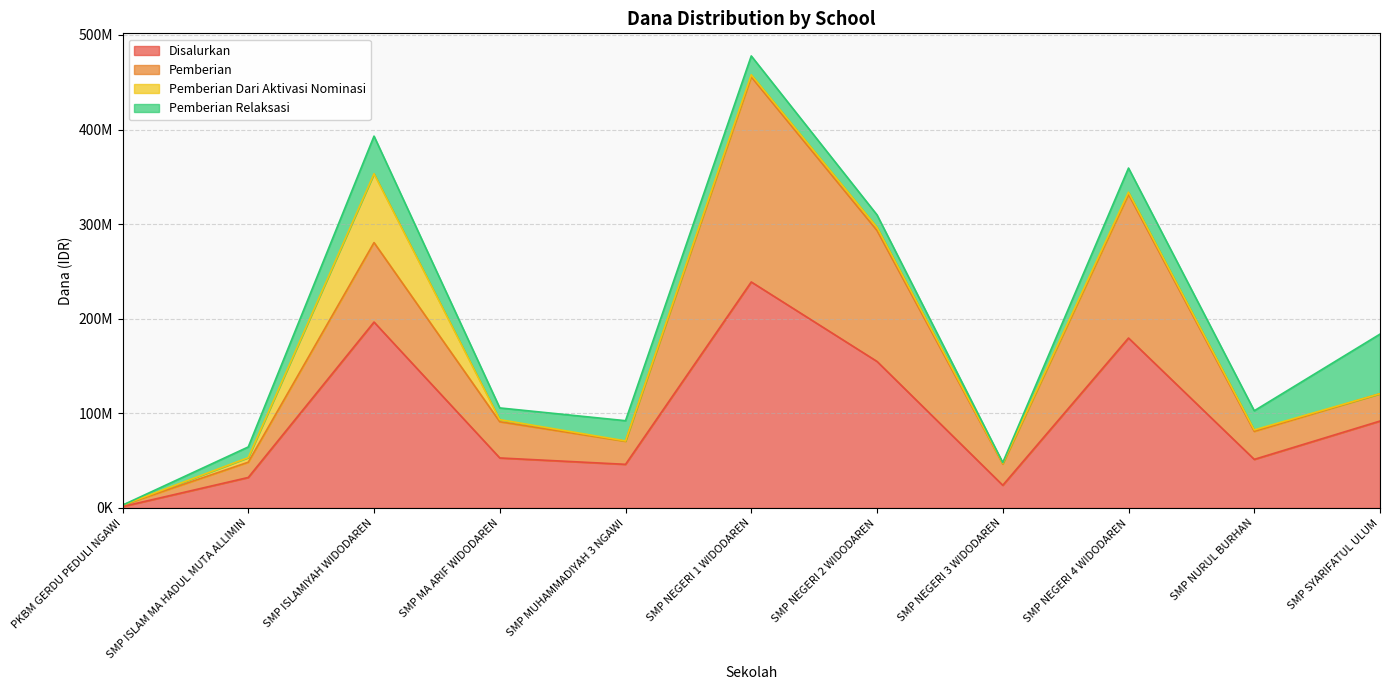

What is the sum of the Pemberian Dari Aktivasi Nominasi values at SMP SYARIFATUL ULUM and SMP MUHAMMADIYAH 3 NGAWI?

375000